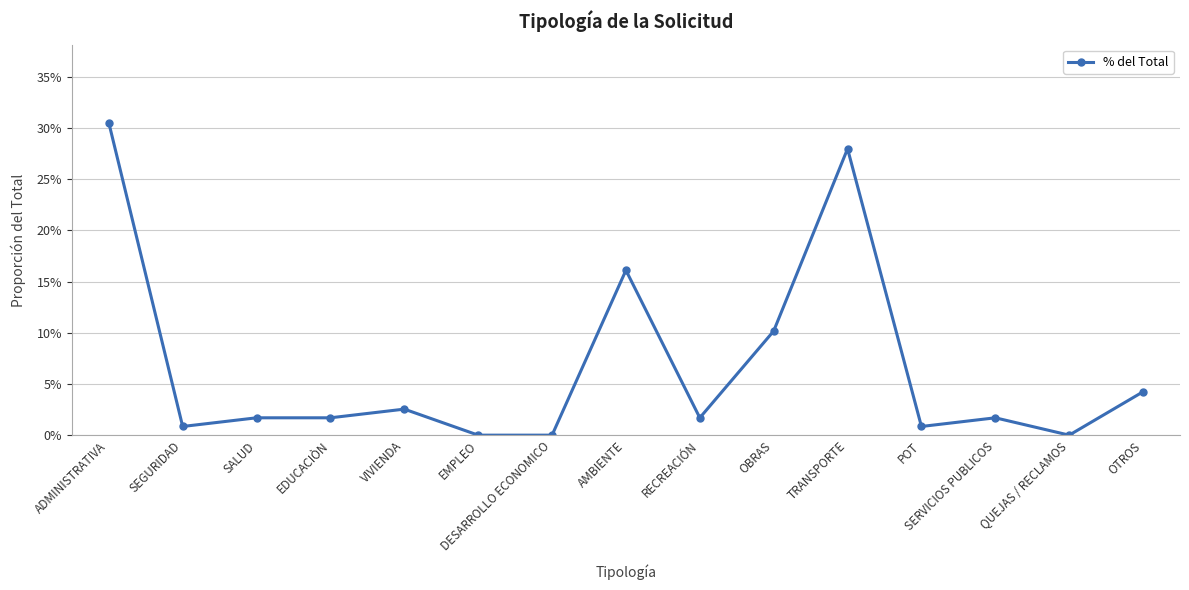

List the labels in order of value, largest first.

ADMINISTRATIVA, TRANSPORTE, AMBIENTE, OBRAS, OTROS, VIVIENDA, SALUD, EDUCACIÒN, RECREACIÓN, SERVICIOS PUBLICOS, SEGURIDAD, POT, EMPLEO, DESARROLLO ECONOMICO, QUEJAS / RECLAMOS